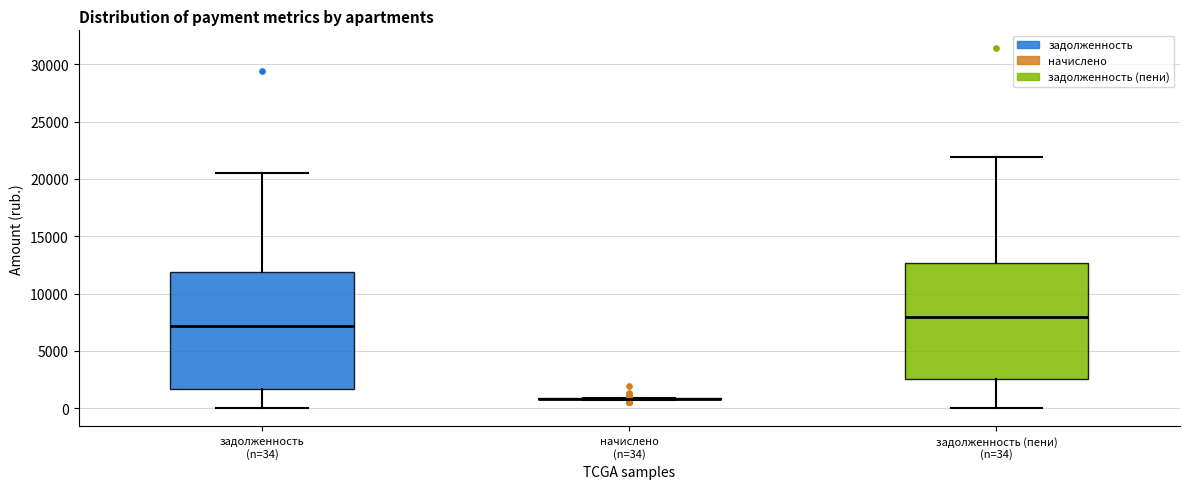

Where does the median line of the box for задолженность (пени) (n=34) sit on the y-axis? The values are not printed on the chart, so give them approximately, as read against the axis.

8000